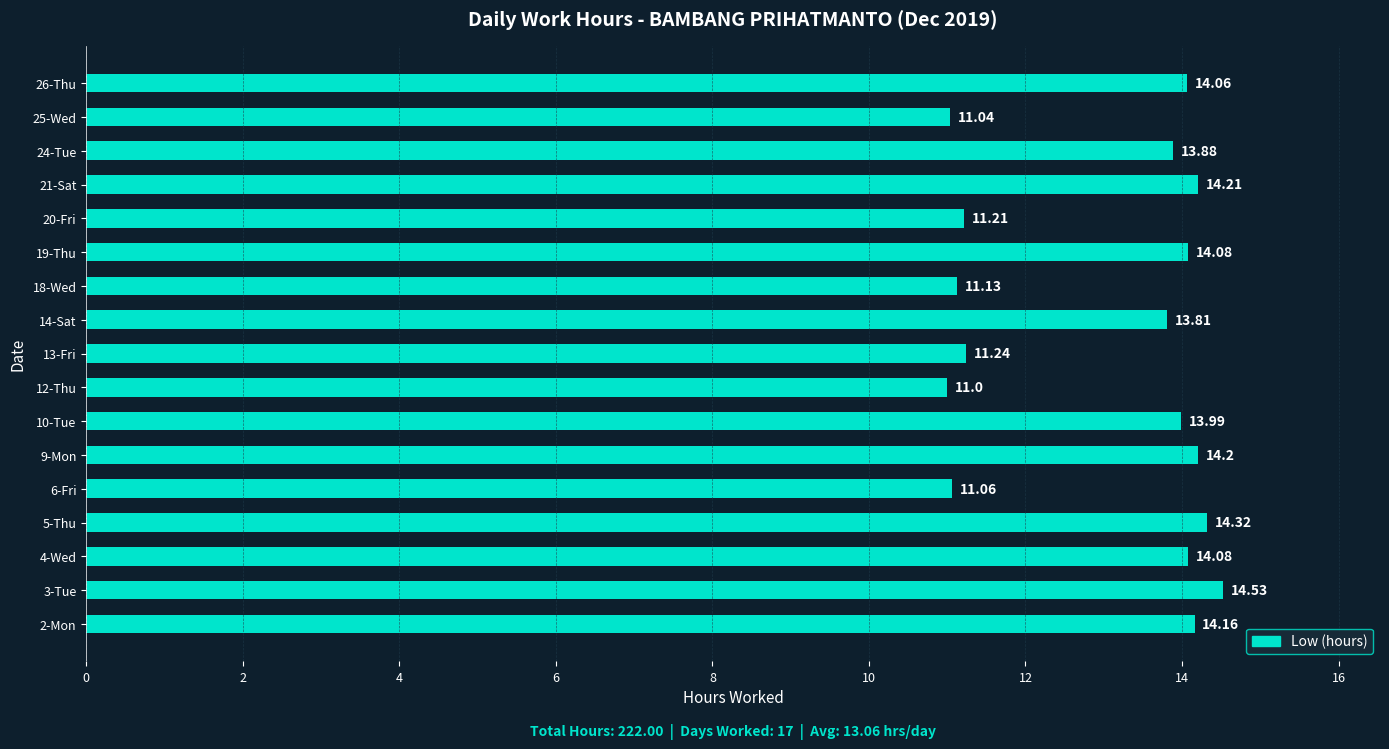

What is the difference between the second highest and minimum values?

3.3